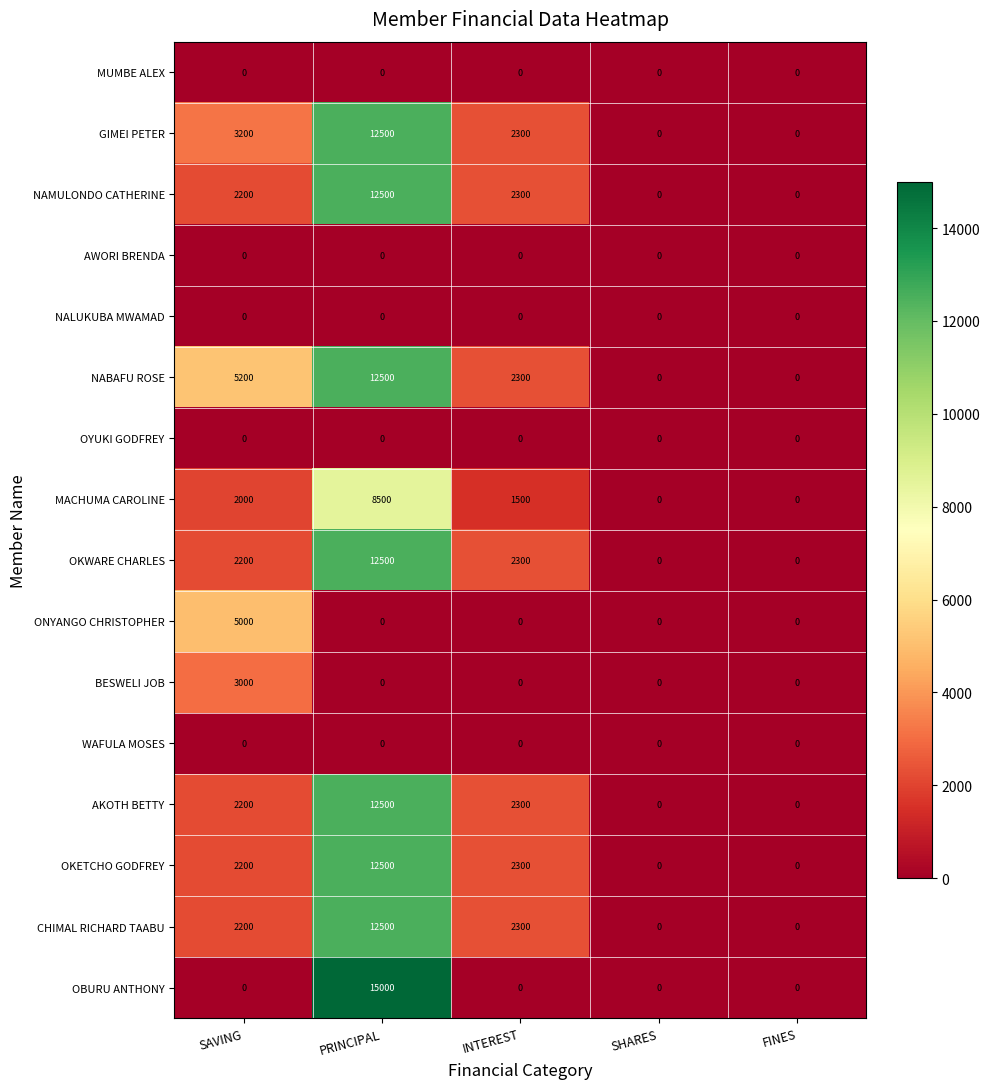

The BESWELI JOB series shows 1503 at INTEREST. True or false?

False